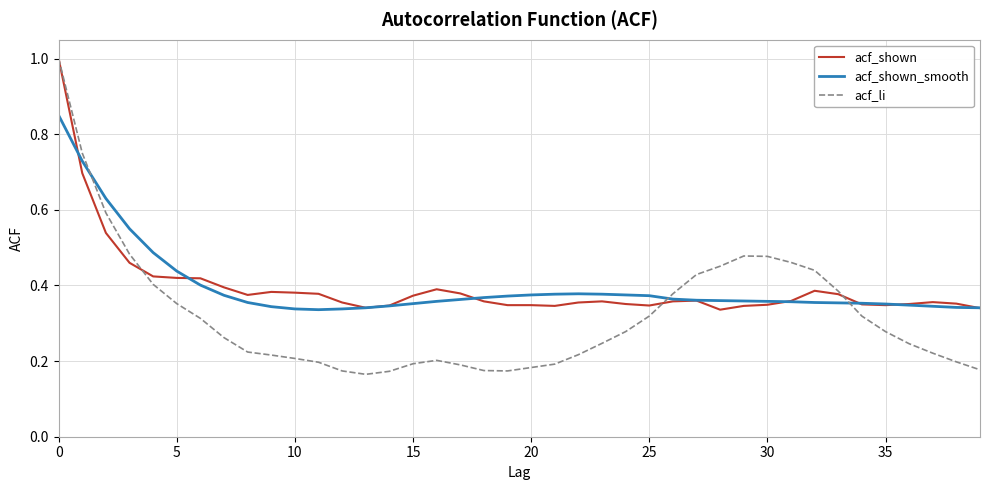

Count the acf_shown_smooth values in the range 0 to 1.

40